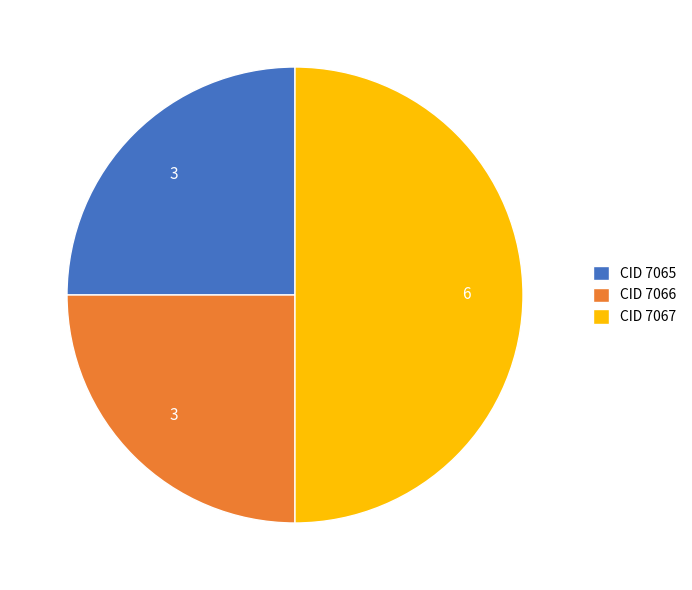

What is the largest slice in the pie chart?

CID 7067